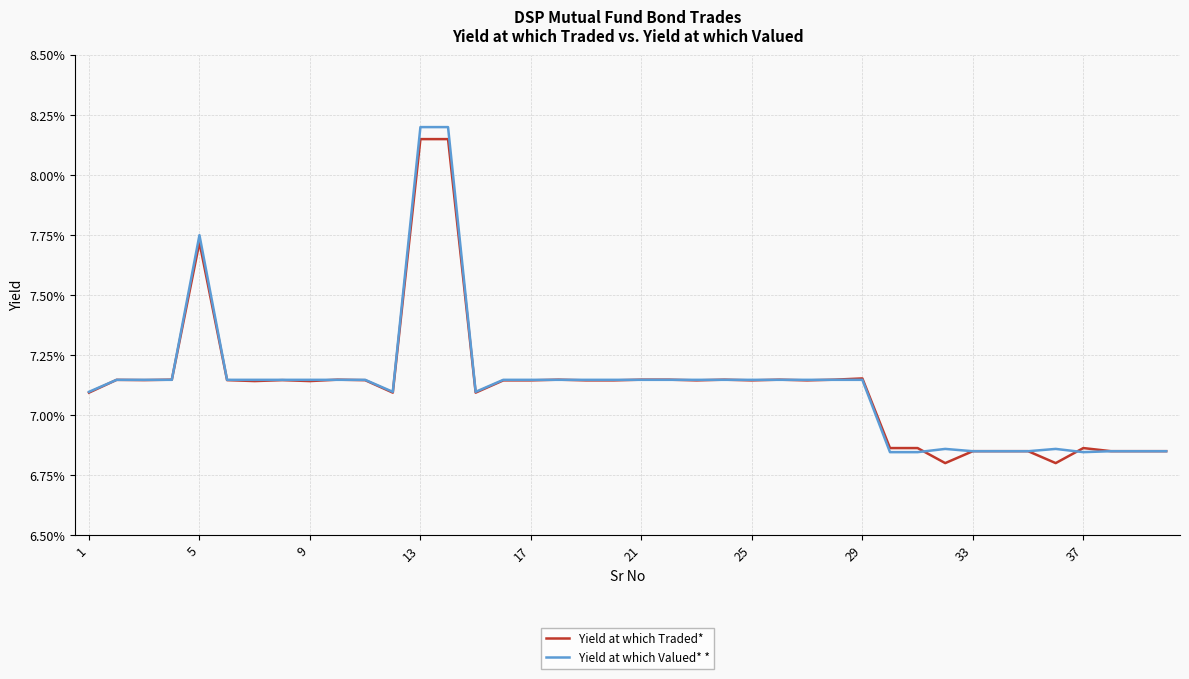

True or false: Yield at which Valued* * has more than 0 points higher than both neighbors.

True